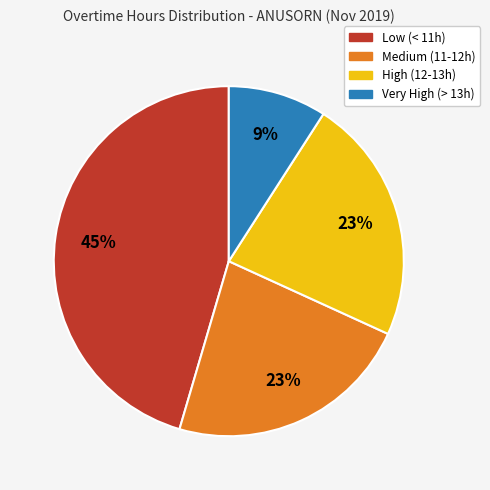

Is there any slice that represents more than half of the pie?

No